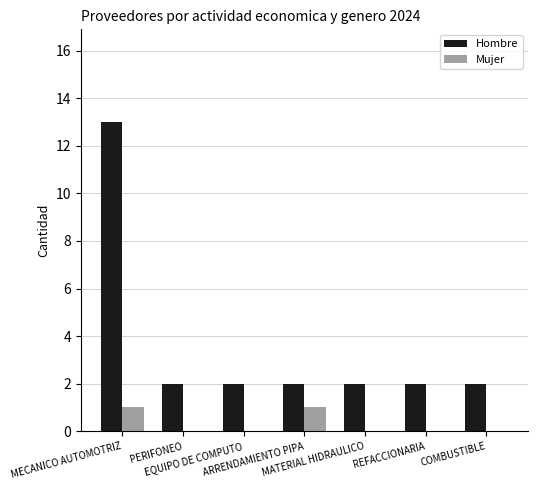

What is the maximum value for Hombre?

13